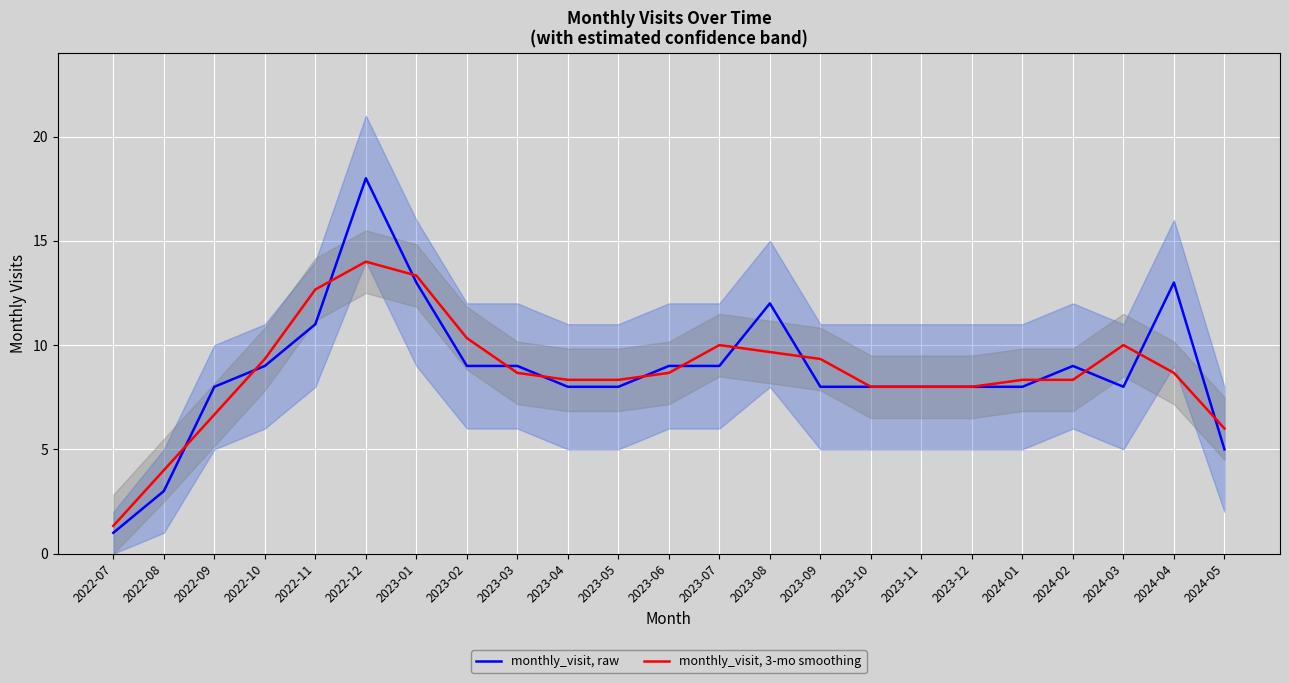

Rank the series by their average value, from lowest to highest.

monthly_visit, 3-mo smoothing, monthly_visit, raw